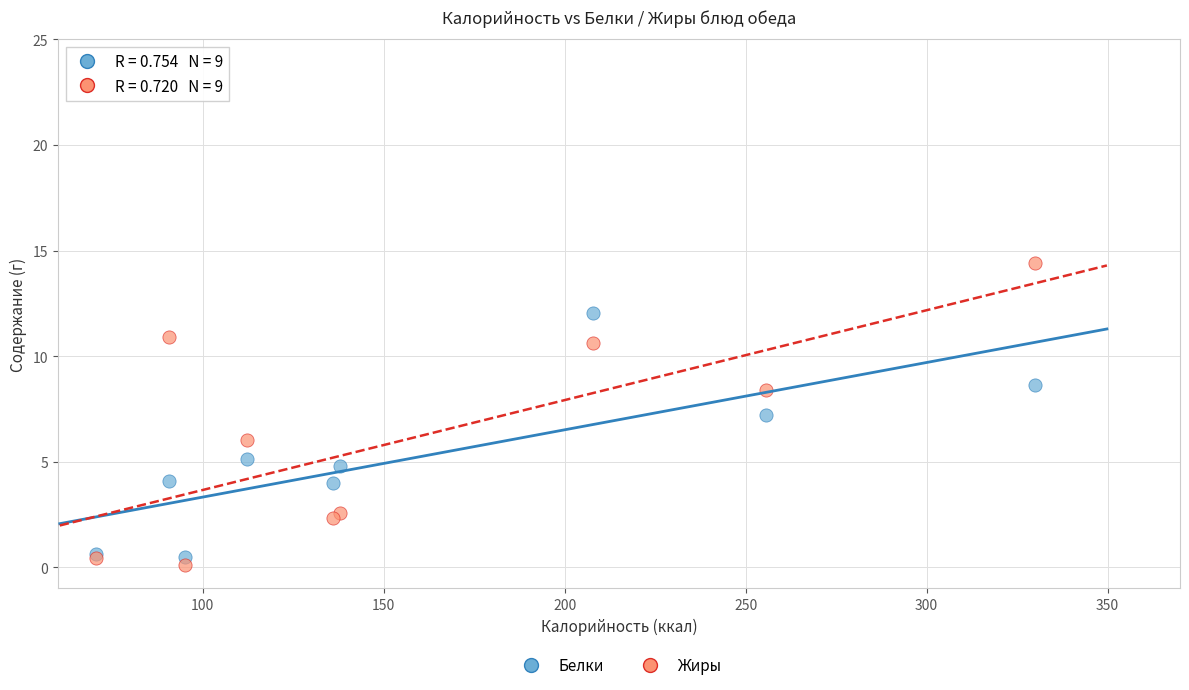

Which series contains the lowest Y value?

Жиры